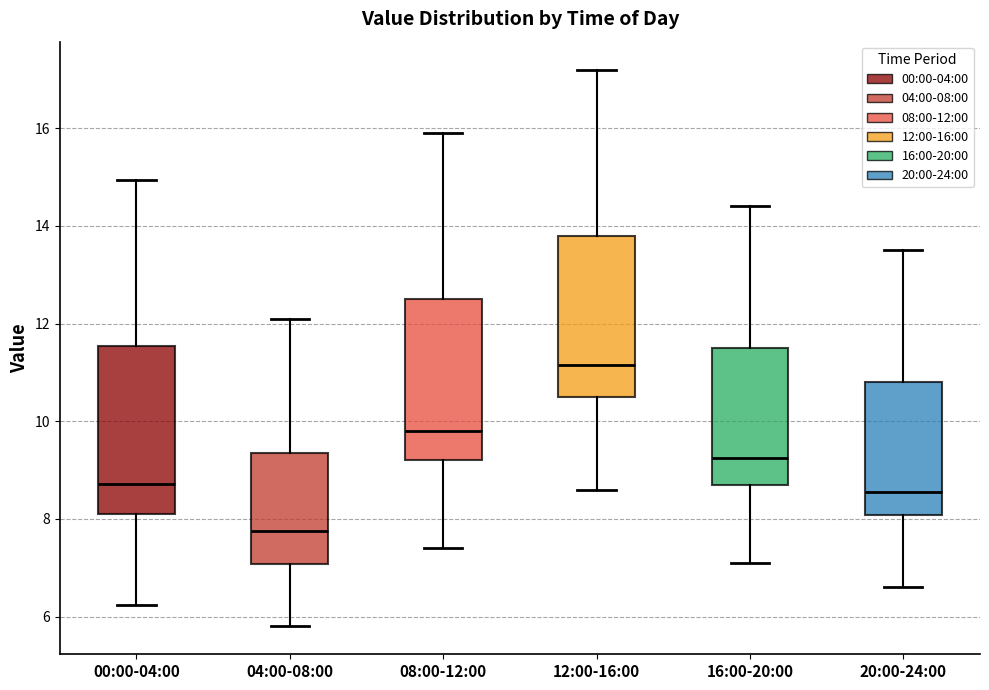

Which box's median line is the lowest?

04:00-08:00